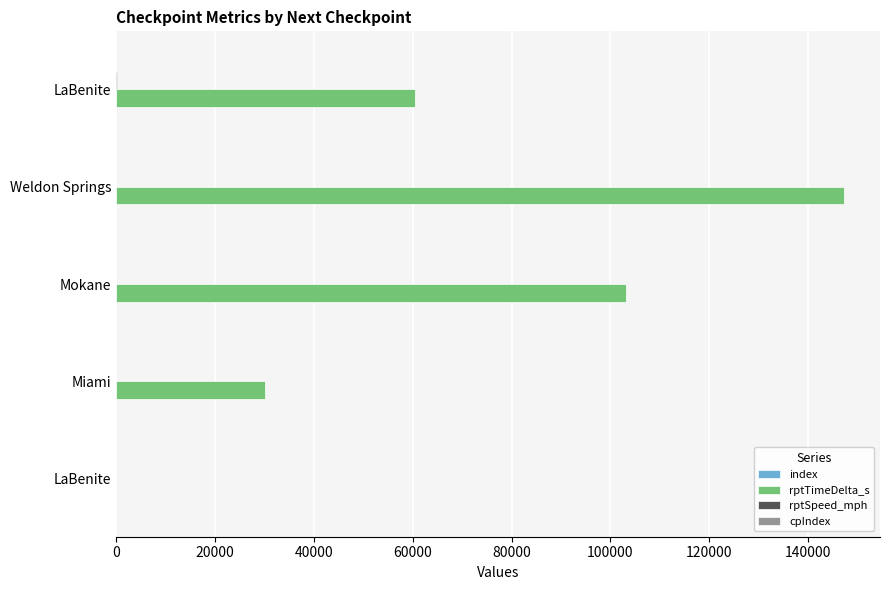

How many distinct data groups are displayed?

4